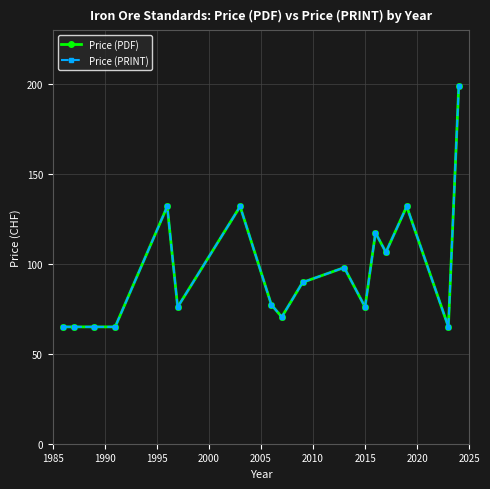

Does the chart display data point markers on the line(s)?

Yes